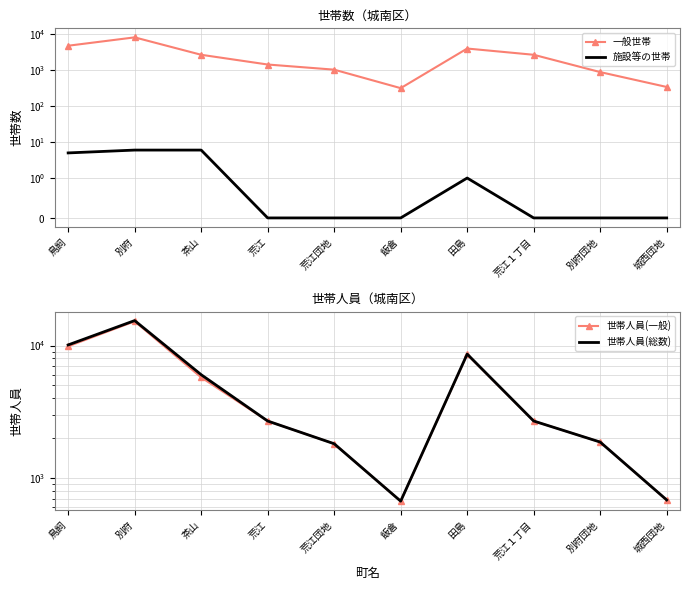

At which category does 一般世帯 reach its first local peak?

別府